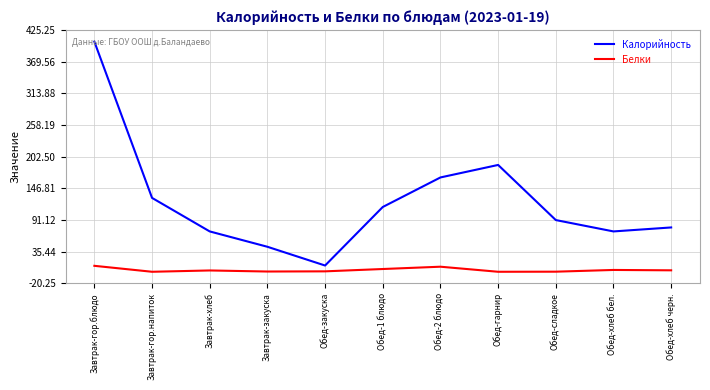

What is the total value across all series at Обед-2 блюдо?

174.9